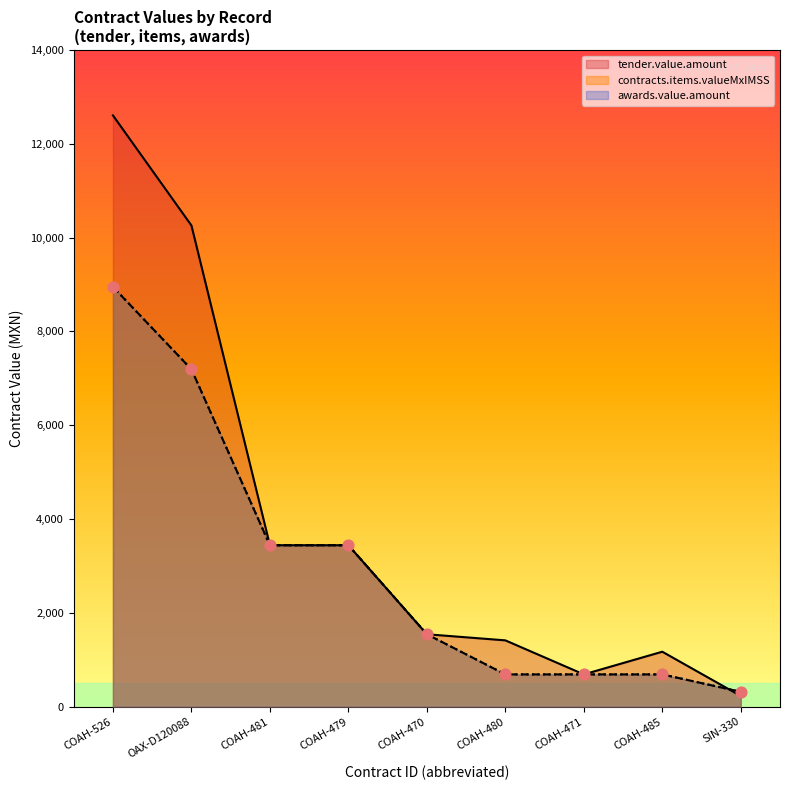

At how many categories does at least one series exceed 11942?

1